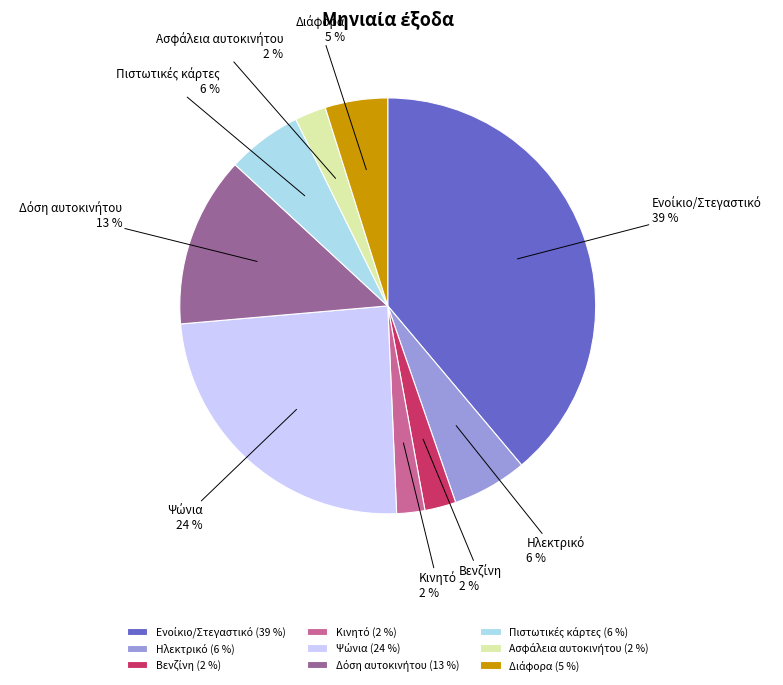

To the nearest percent, what is the difference between the largest and smallest slice percentages?

37%